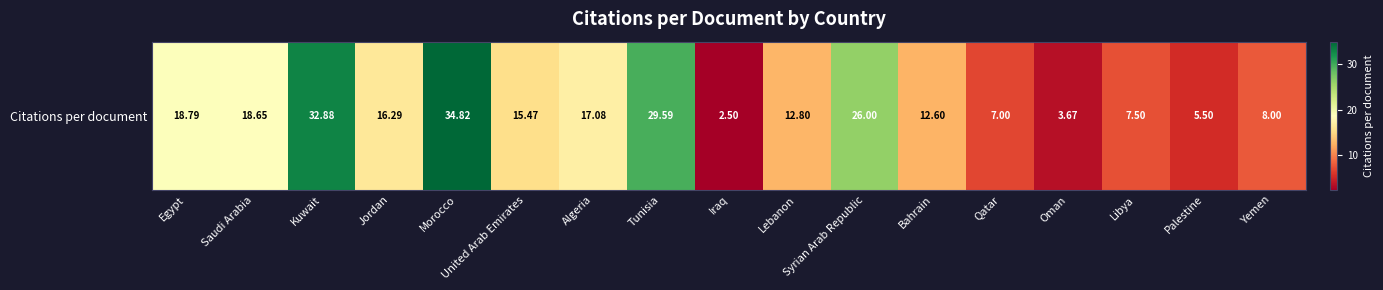

What is the minimum value shown in the chart?

2.5